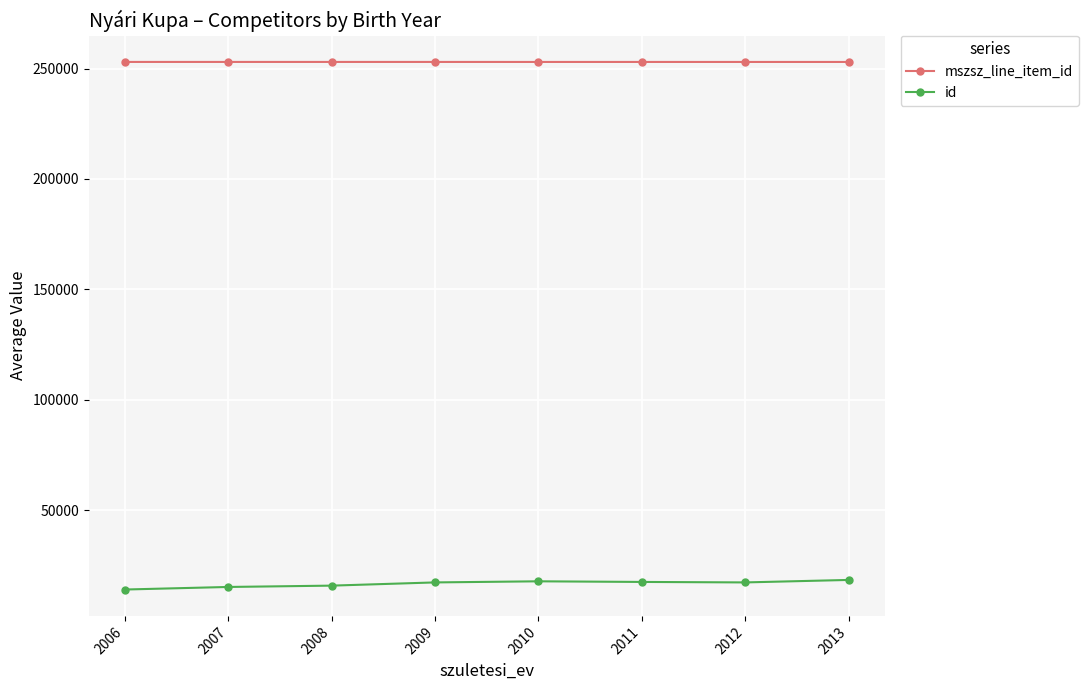

True or false: mszsz_line_item_id has more than 0 interior local peaks.

True